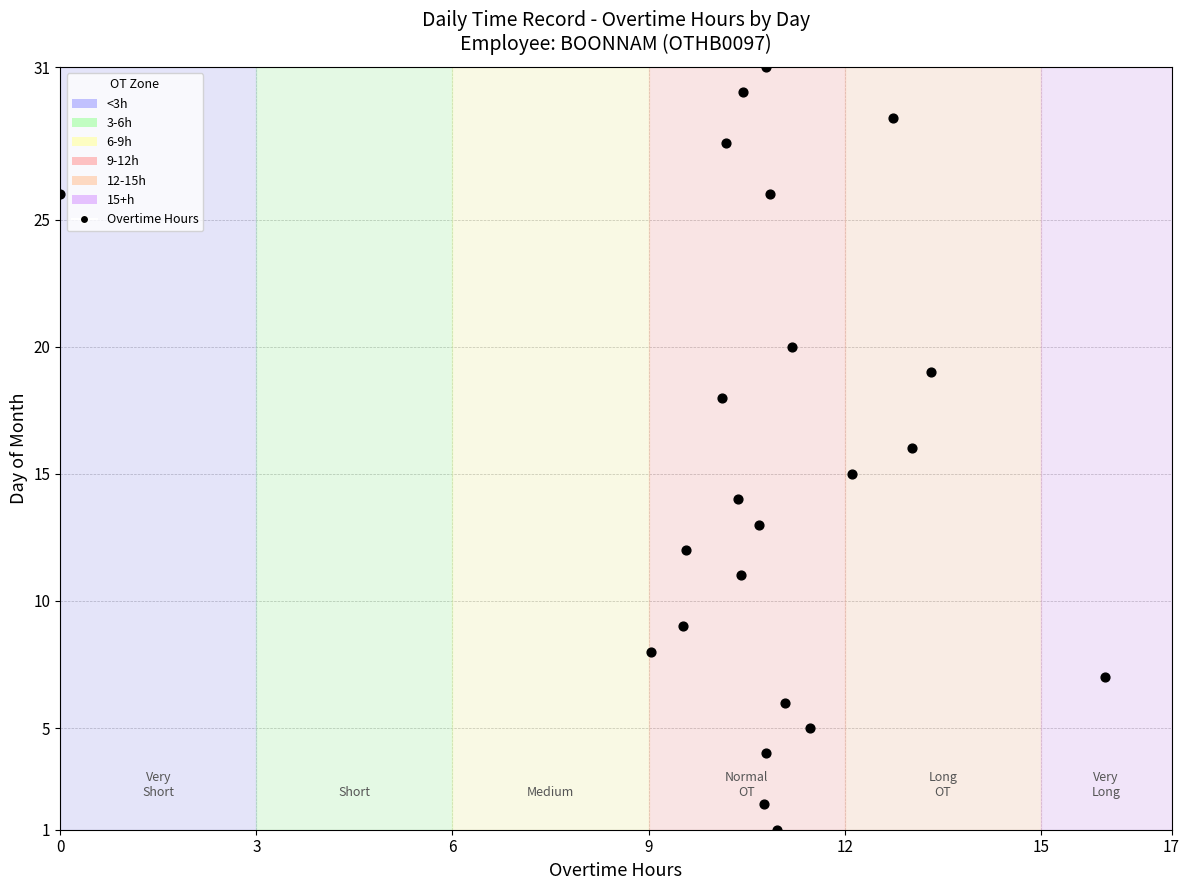

What is the range of Y values (max minus min)?

30